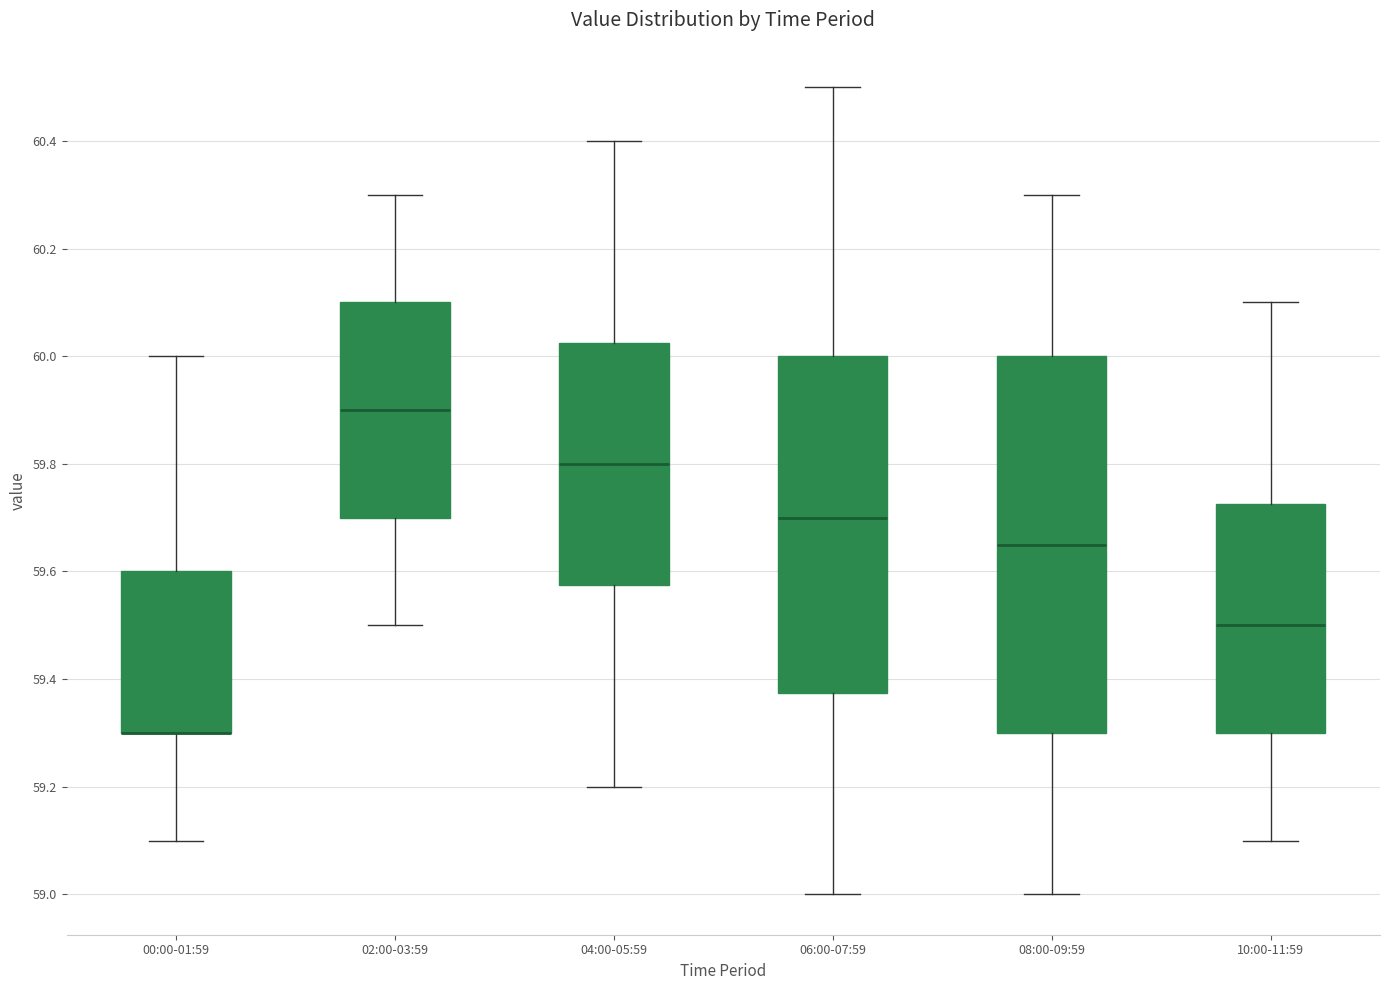

Comparing the boxes themselves (not the whiskers), which one is the tallest?

08:00-09:59